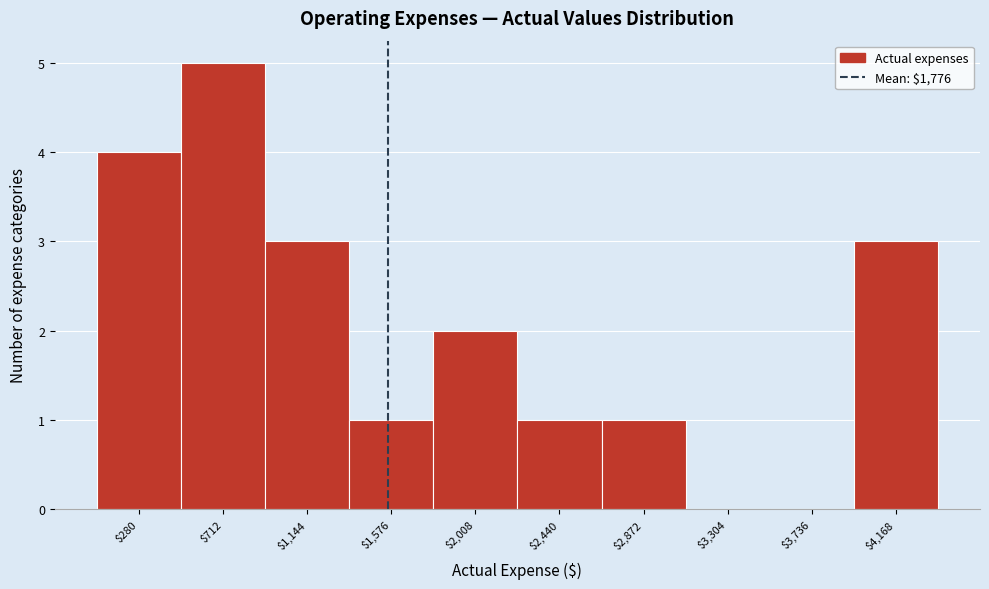

At which category does the chart reach its peak across all series?

$712